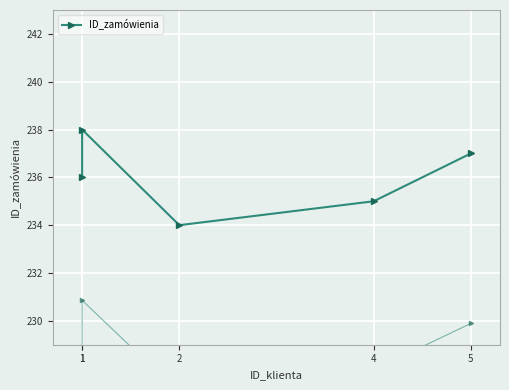

At which category does the chart reach its minimum across all series?

2